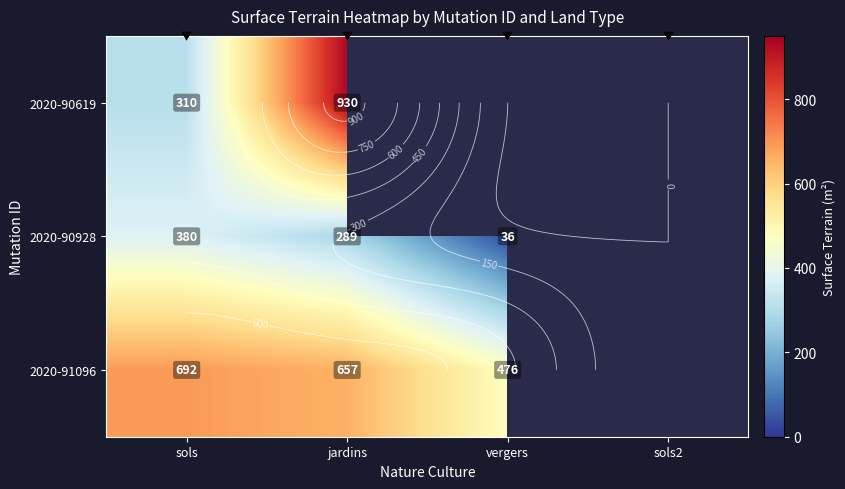

What is the approximate value of 2020-90928 at jardins?

289.0